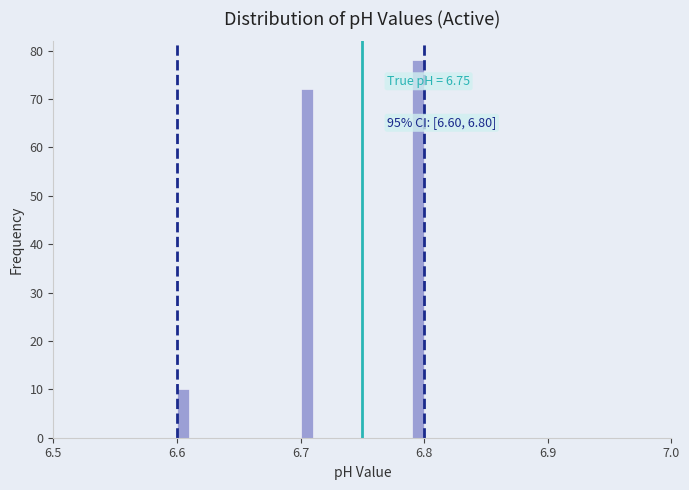

Read against the x-axis, roughly where is the centre of the tallest bar?

6.80